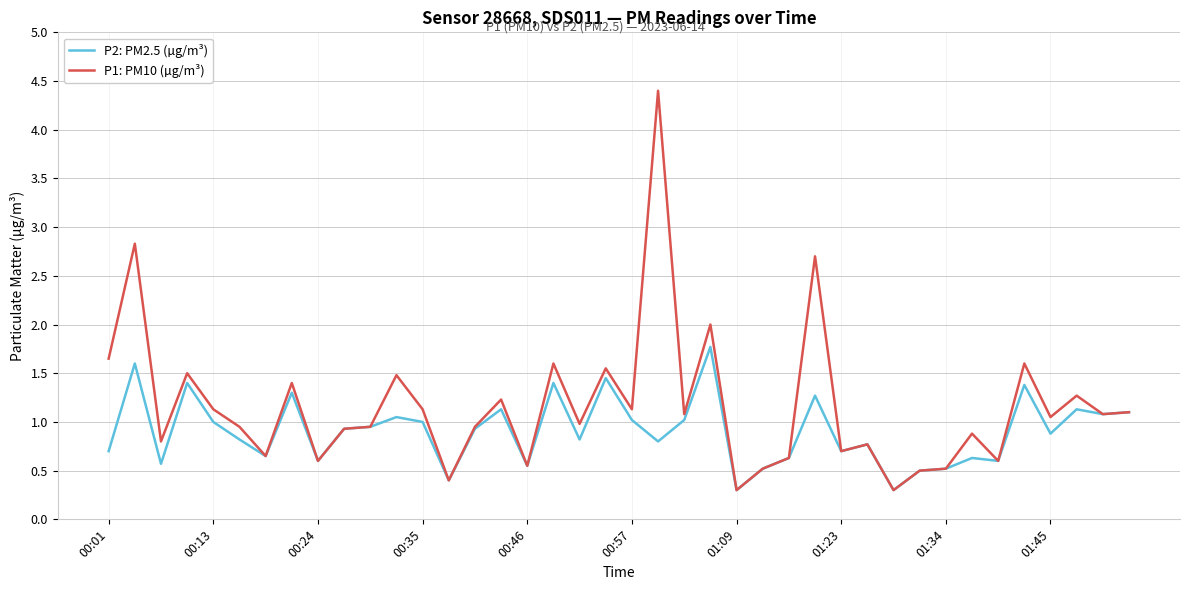

Which series has the largest total across all categories?

P1: PM10 (µg/m³)